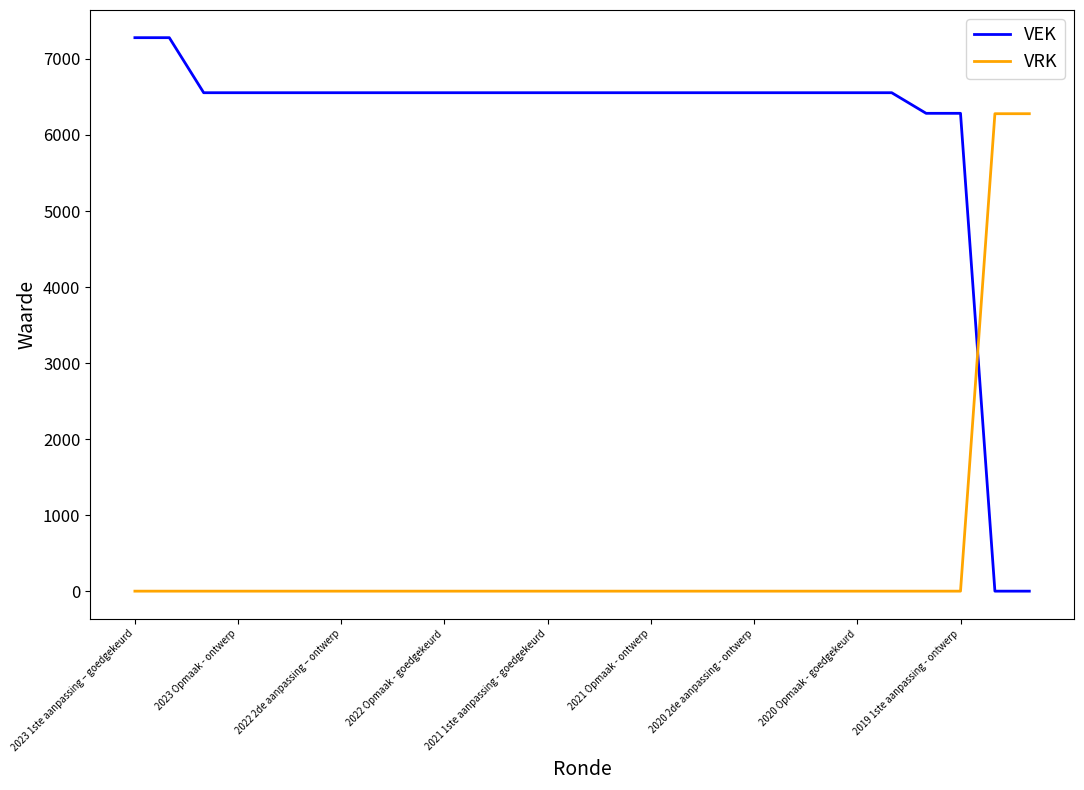

List the series in order of their peak value, highest first.

VEK, VRK